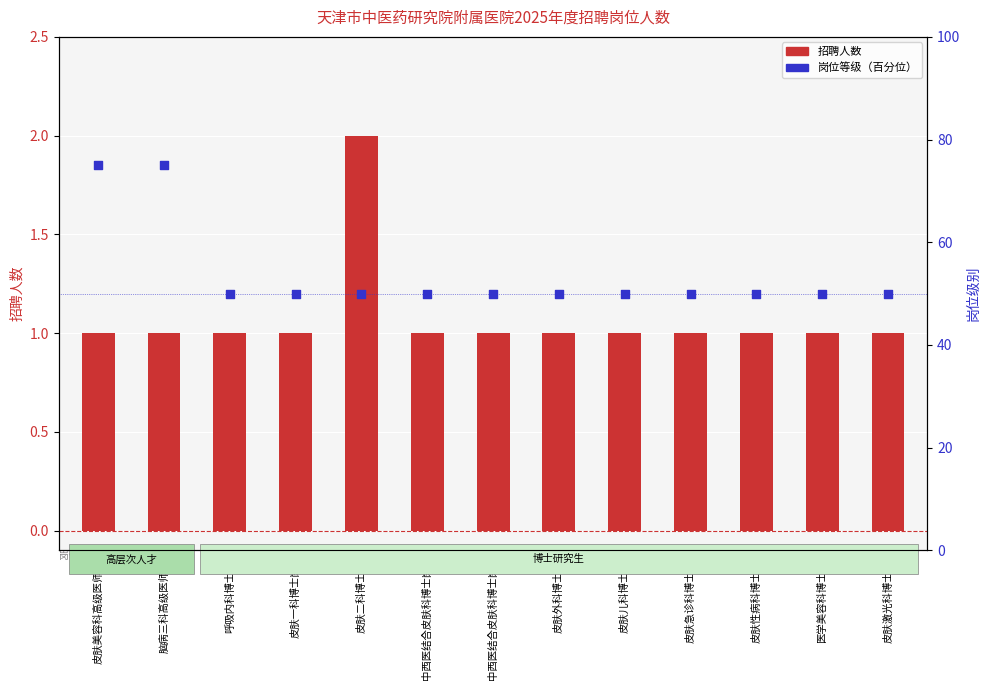

Is the value of 招聘人数 at 中西医结合皮肤科博士岗2 greater than the value of 岗位等级 at 皮肤急诊科博士岗?

No